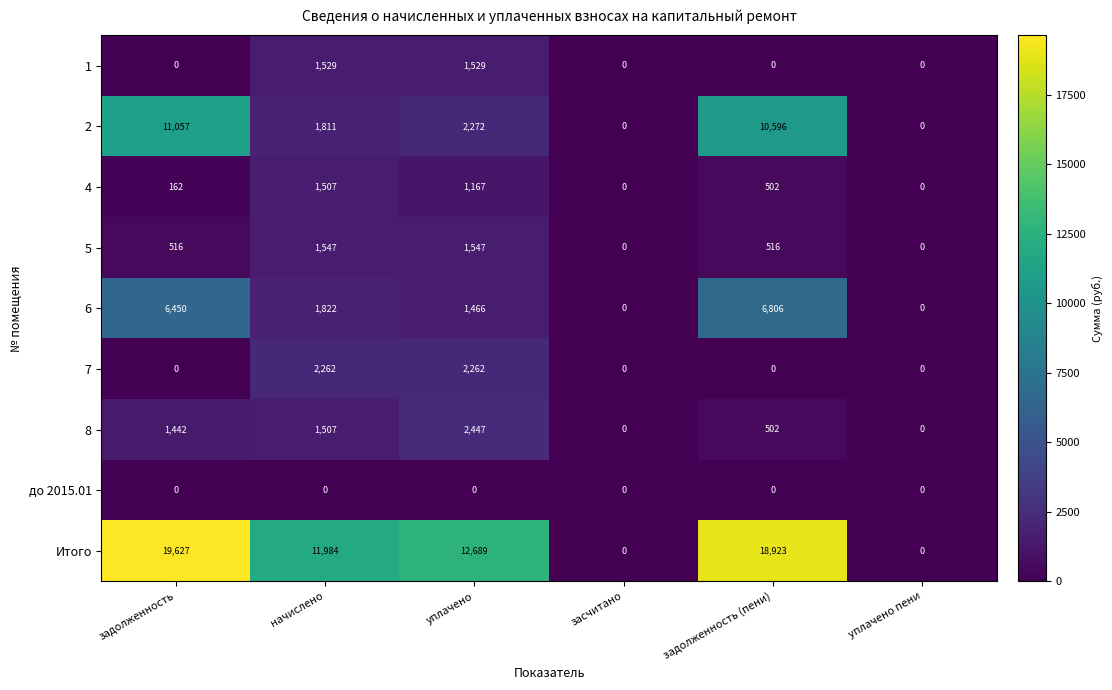

Count the number of categories in the chart.

6